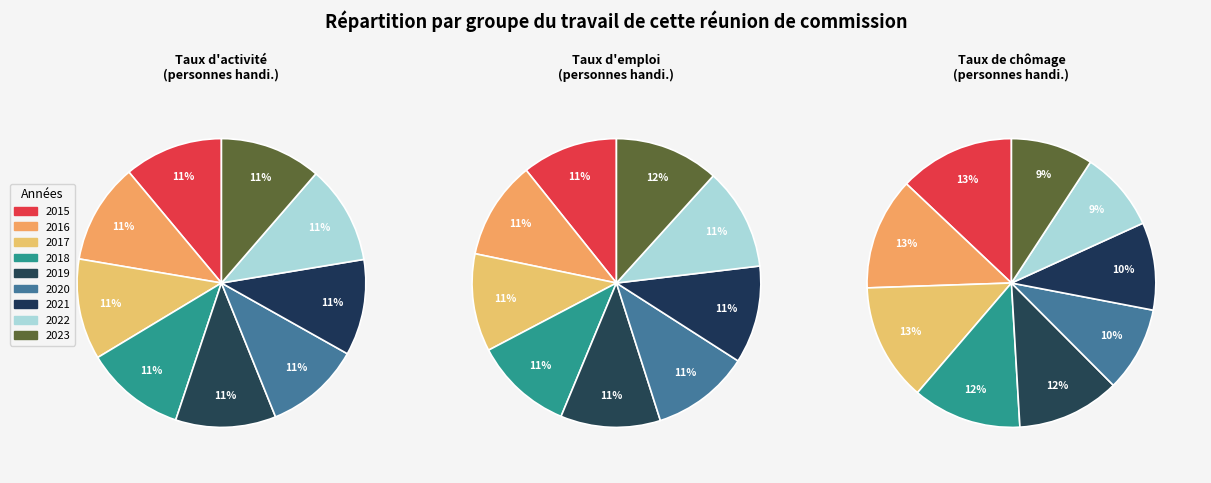

What percentage do 2021 and 2015 together represent?

21.8%